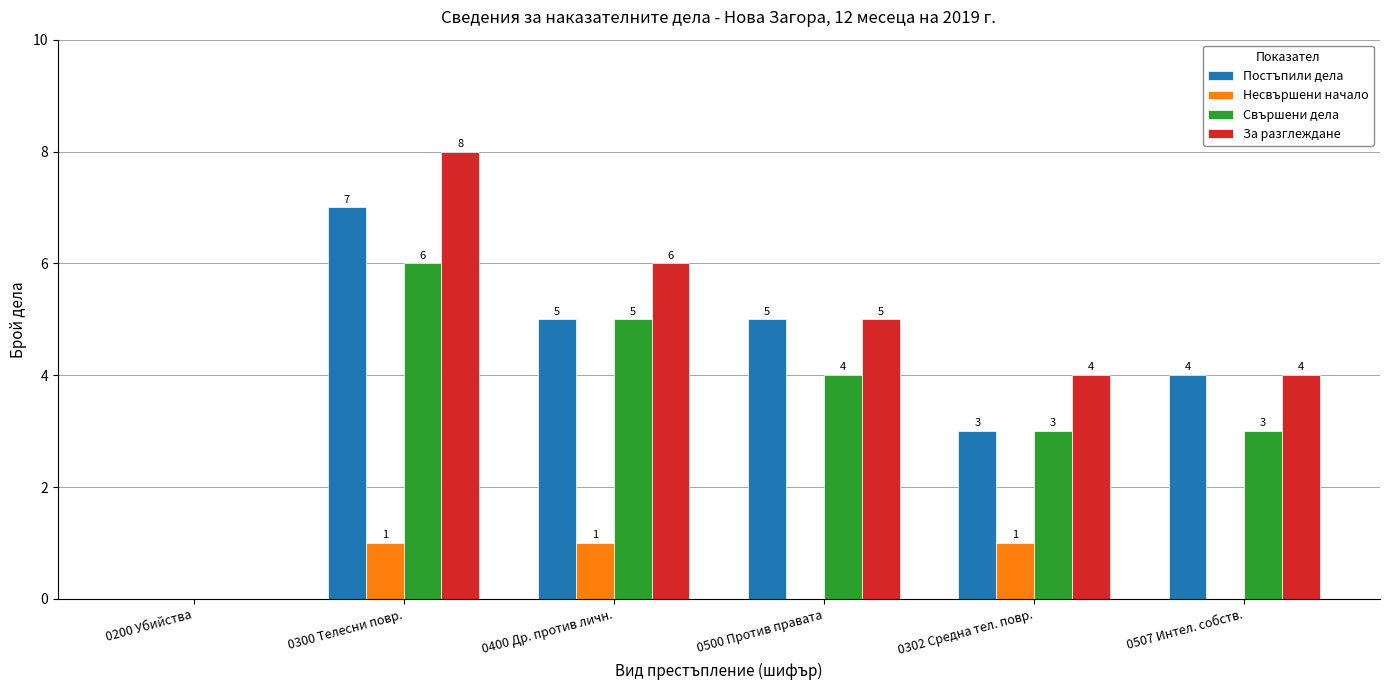

Which category has the highest value in the Свършени дела series?

0300 Телесни повр.